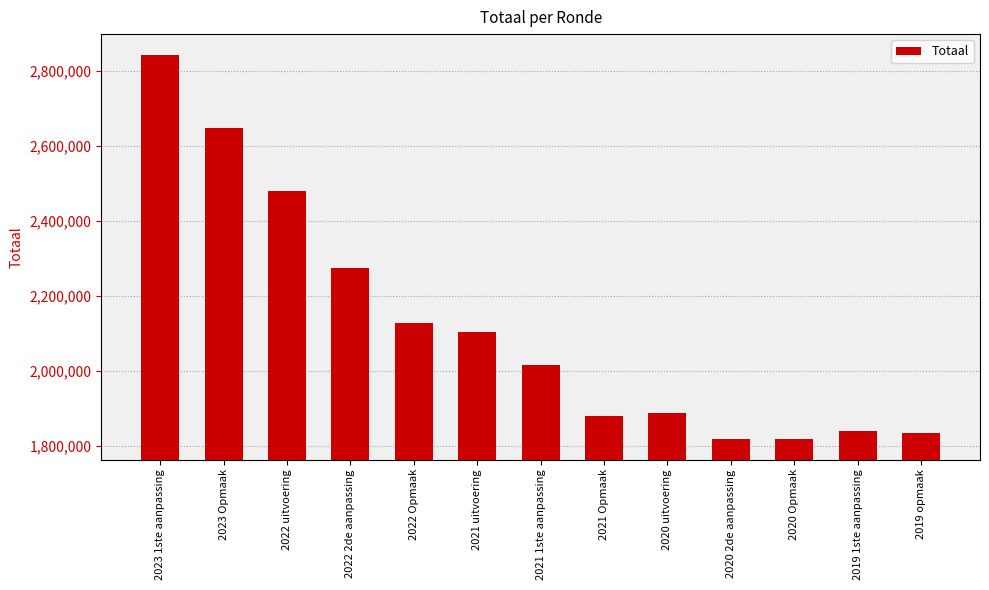

Approximately how many times larger is the value at 2021 Opmaak compared to 2021 uitvoering?

0.9